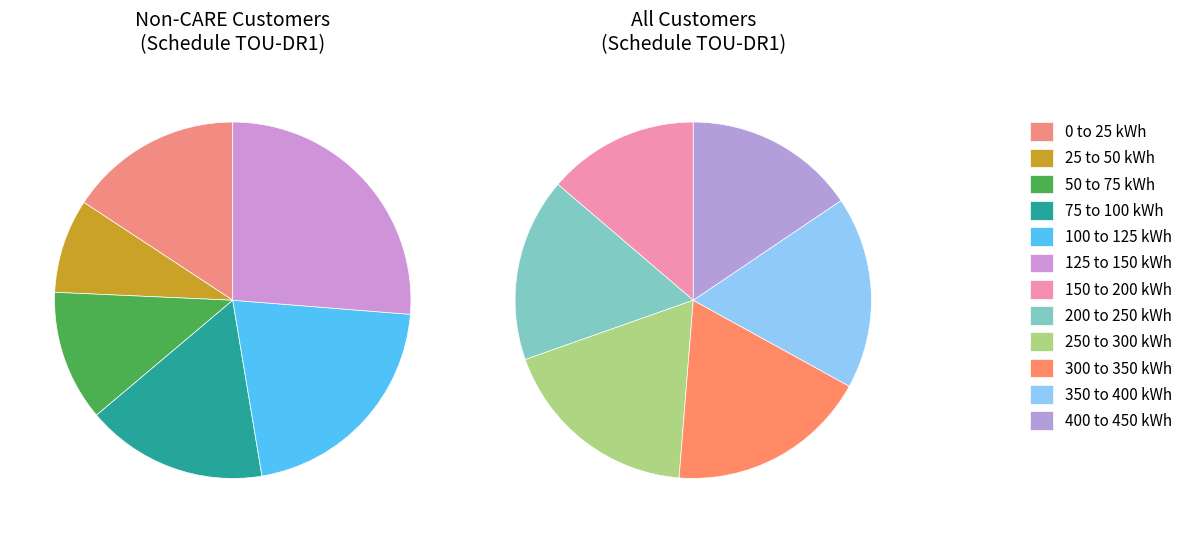

Which slice is the largest?

250 to 300 kWh